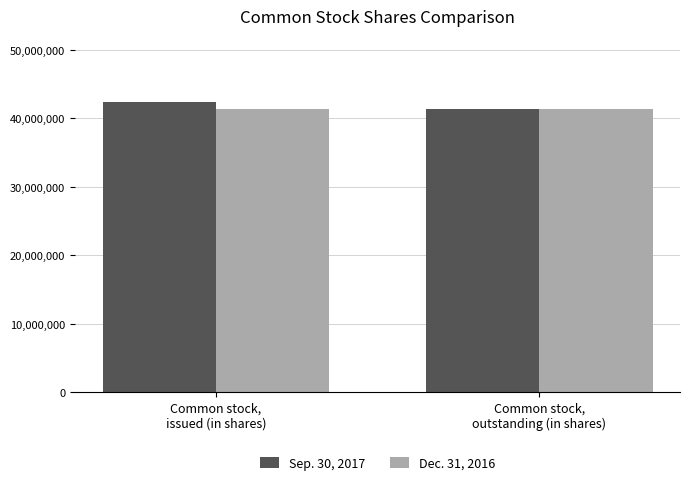

Read the Dec. 31, 2016 value at Common stock,
issued (in shares).

41303353